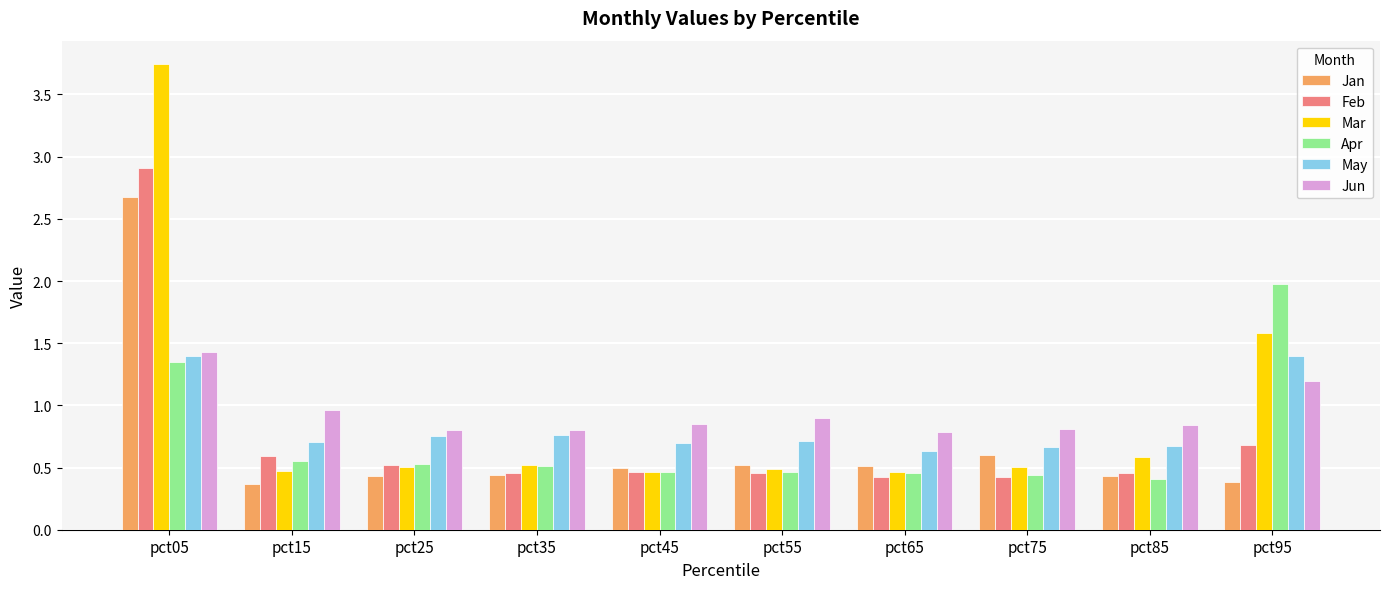

Is the value of Feb at pct75 greater than the value of Jun at pct05?

No